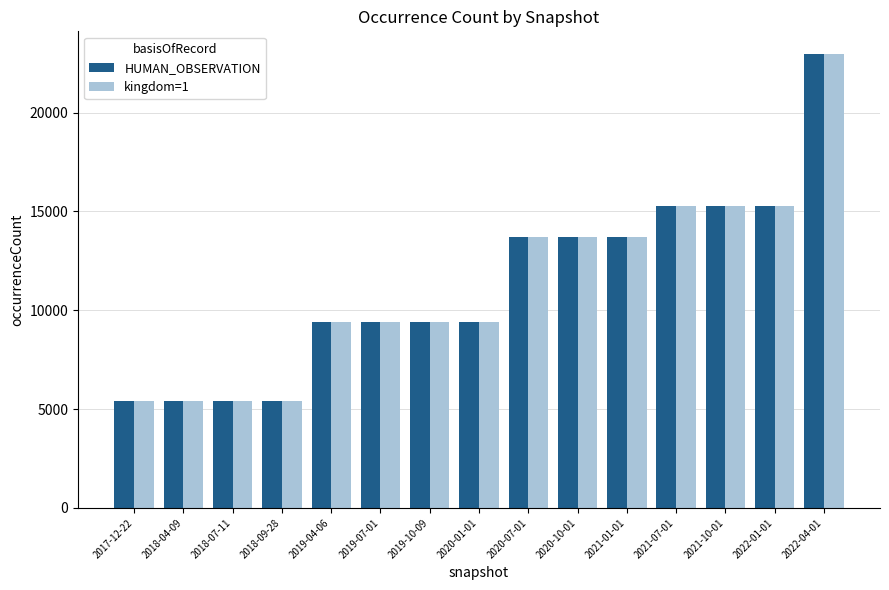

How many series are shown in this chart?

2